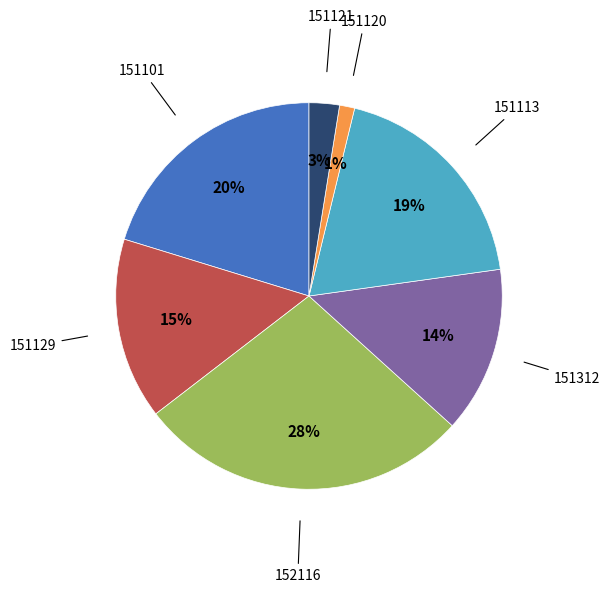

Is there a majority slice in this chart?

No